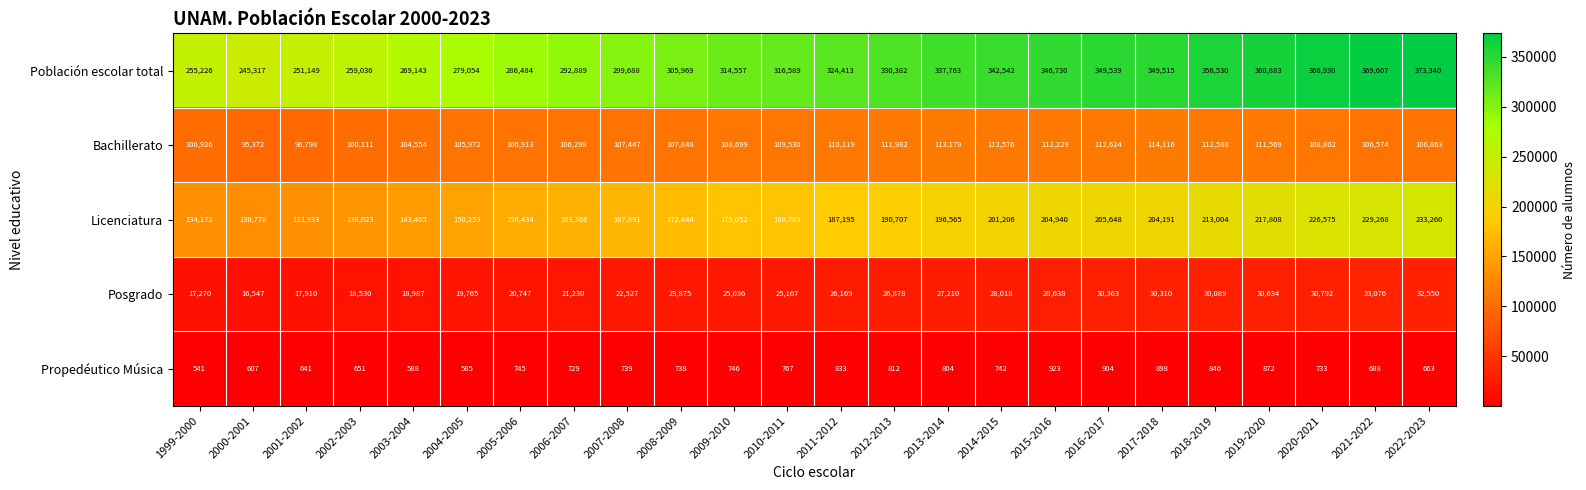

True or false: Licenciatura has a value of 130778 at 2000-2001.

True